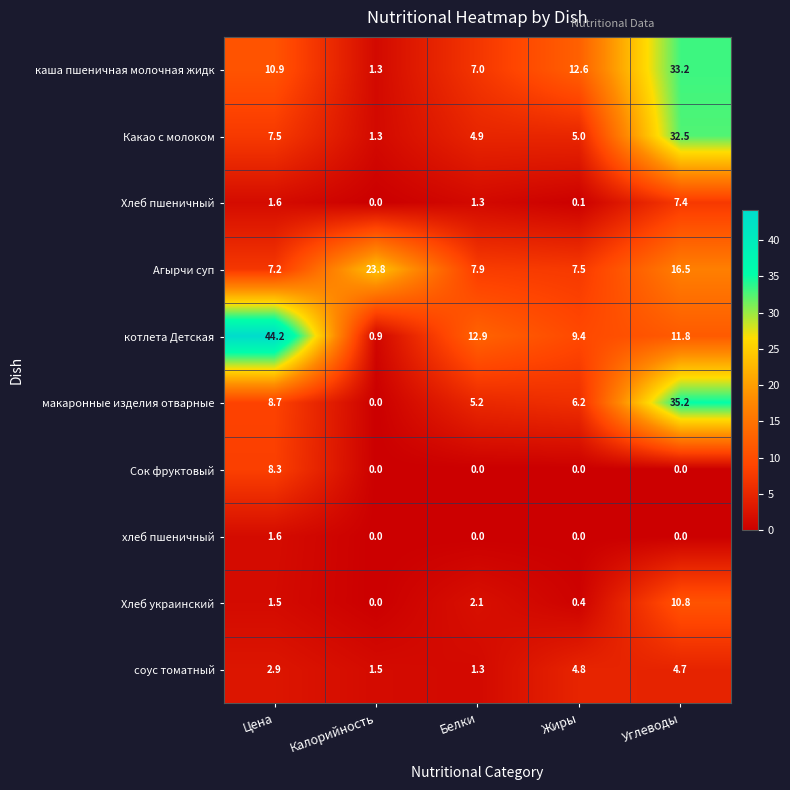

Rank the series by their maximum value, from lowest to highest.

хлеб пшеничный, соус томатный, Хлеб пшеничный, Сок фруктовый, Хлеб украинский, Агырчи суп, Какао с молоком, каша пшеничная молочная жидк, макаронные изделия отварные, котлета Детская